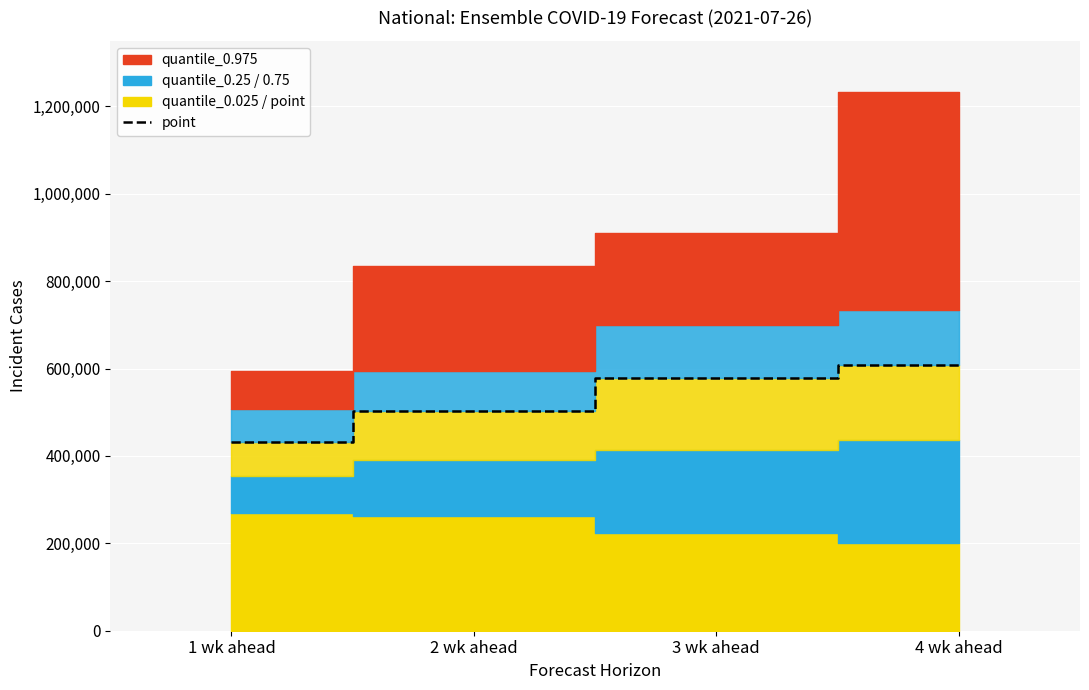

Approximately how many times larger is the value at 1 wk ahead compared to 2 wk ahead?

0.9